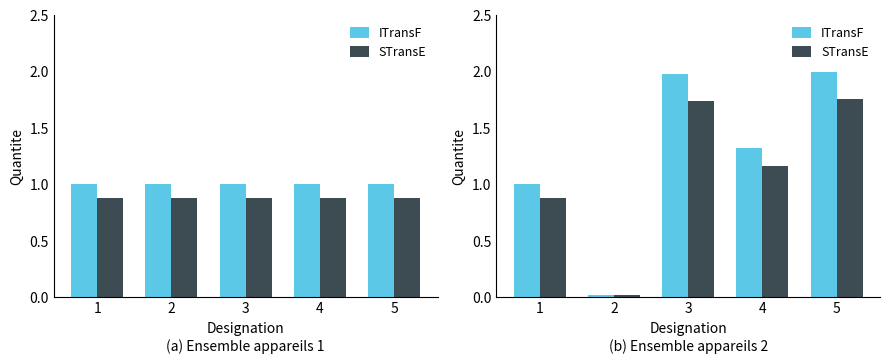

What is the sum of the STransE values at 1 and 3?

2.6